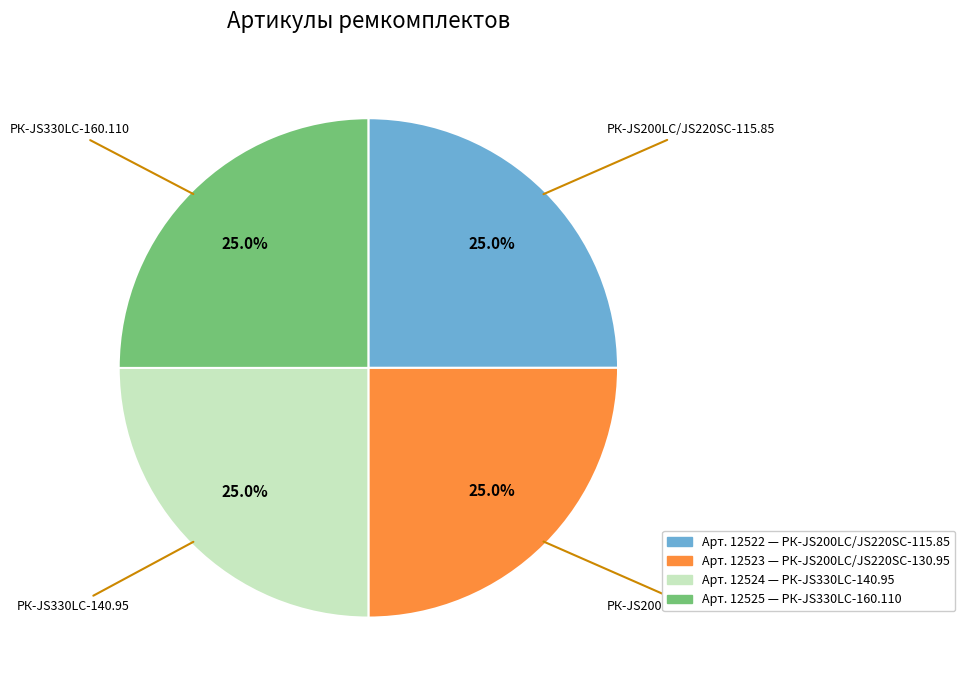

Is there a majority slice in this chart?

No